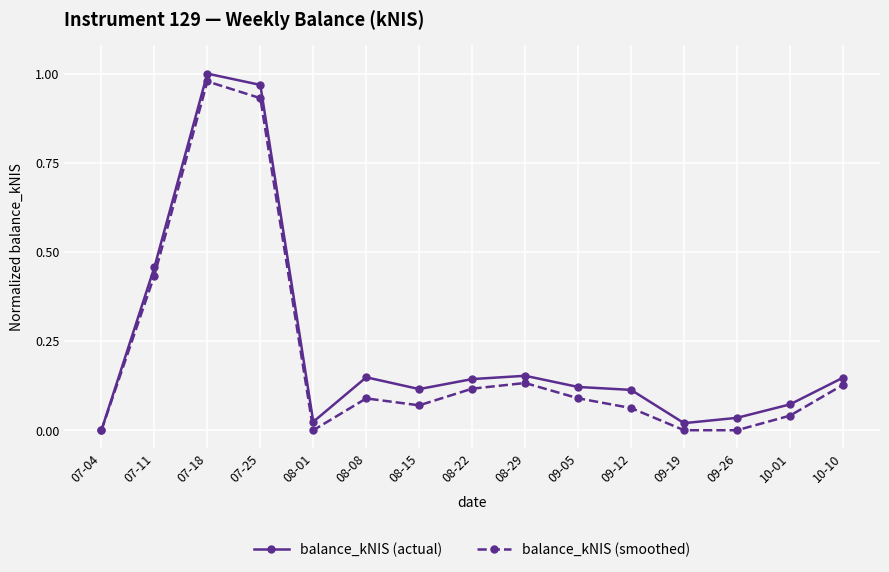

Does the chart have visible grid lines?

Yes